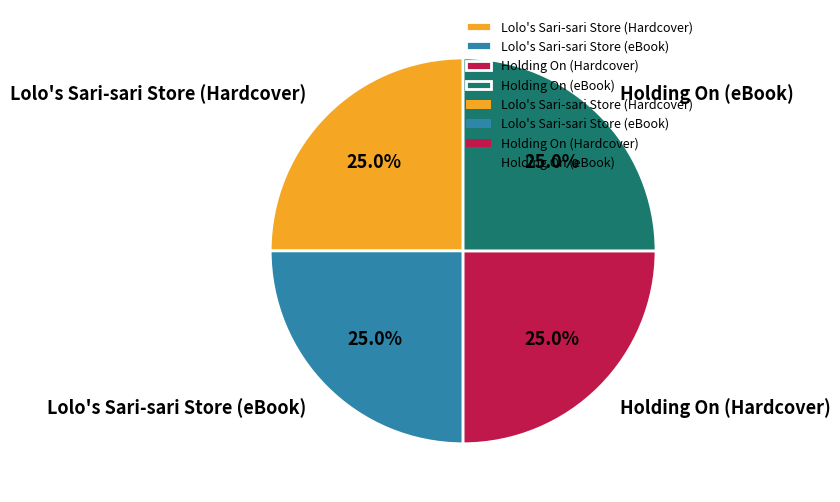

How much of the chart is everything except Holding On (eBook)?

75.0%